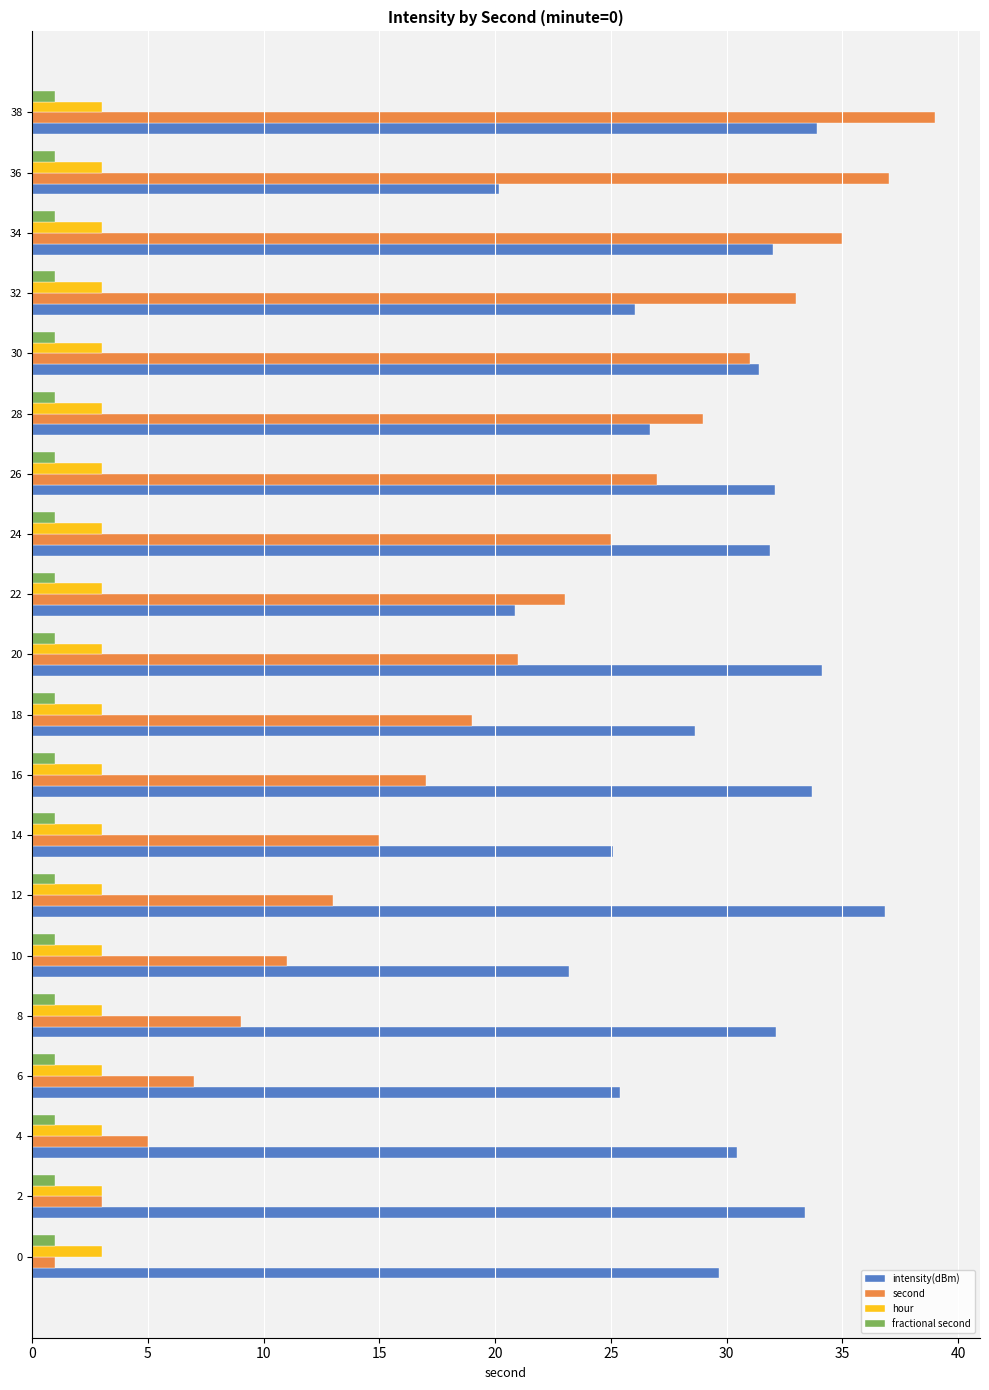

Which category has the highest value across all series?

38